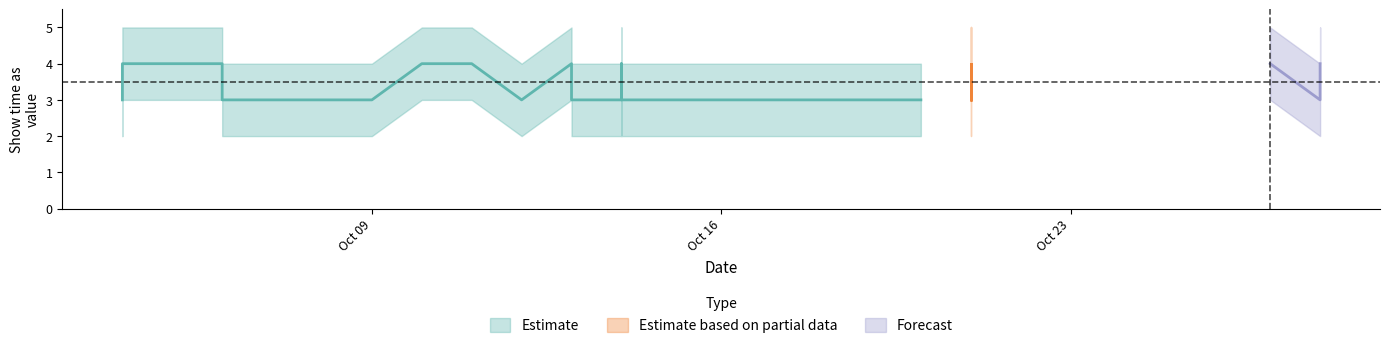

At 10/4/2017, list the series in order from smallest to largest.

lower, center, upper